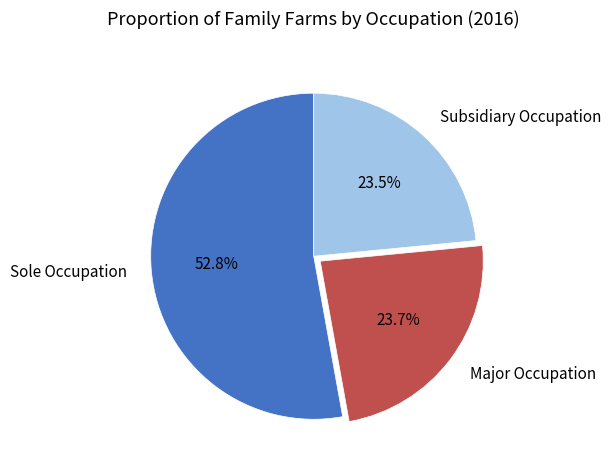

What is the majority slice?

Sole Occupation